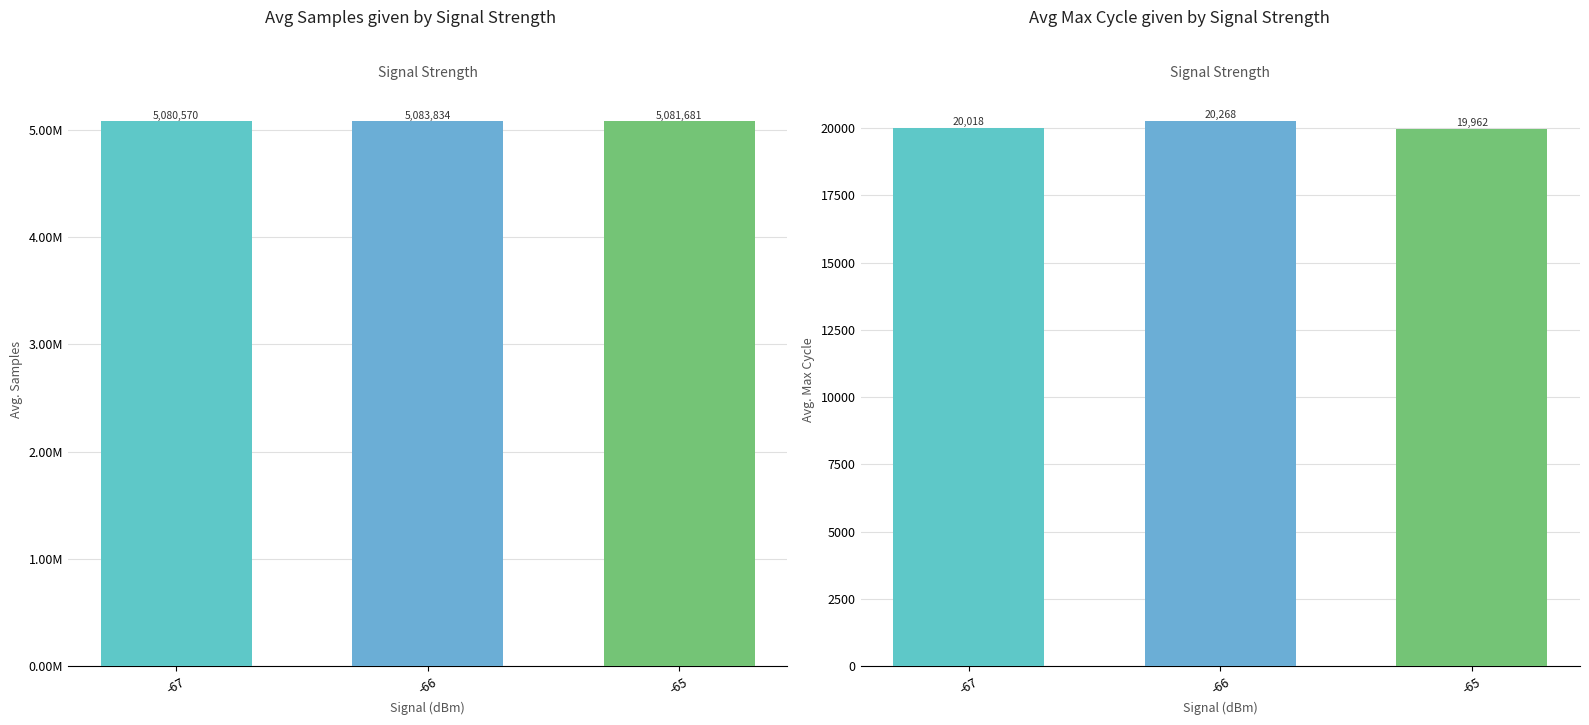

How many values in the Samples series are below 5081681?

1